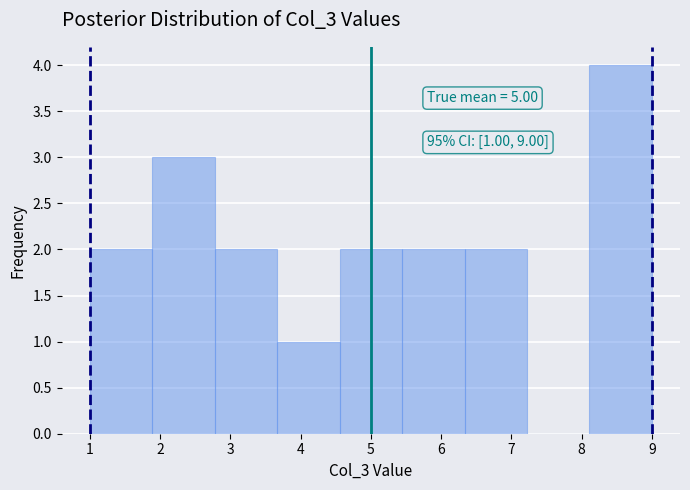

Over which range of the x-axis is the bar tallest?

8.1 to 9.0